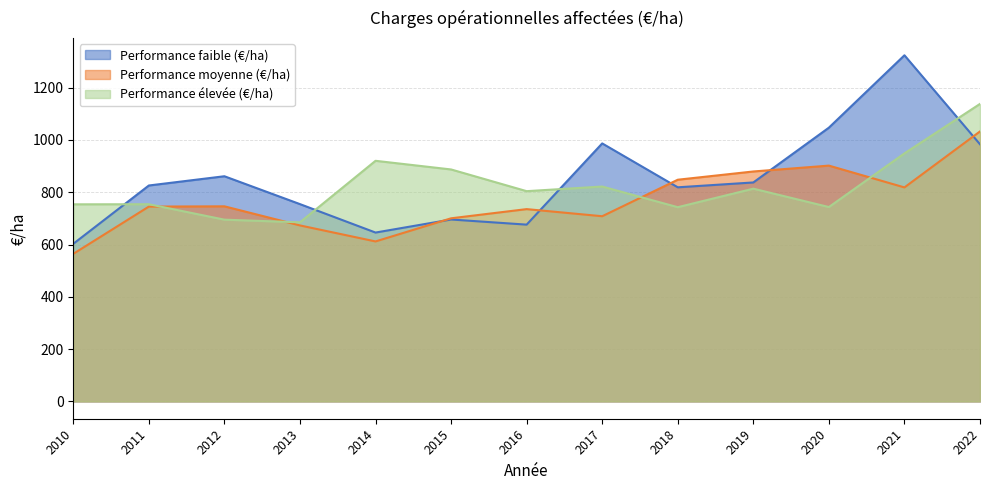

How many intersections are there between Performance élevée (€/ha) and Performance faible (€/ha)?

4